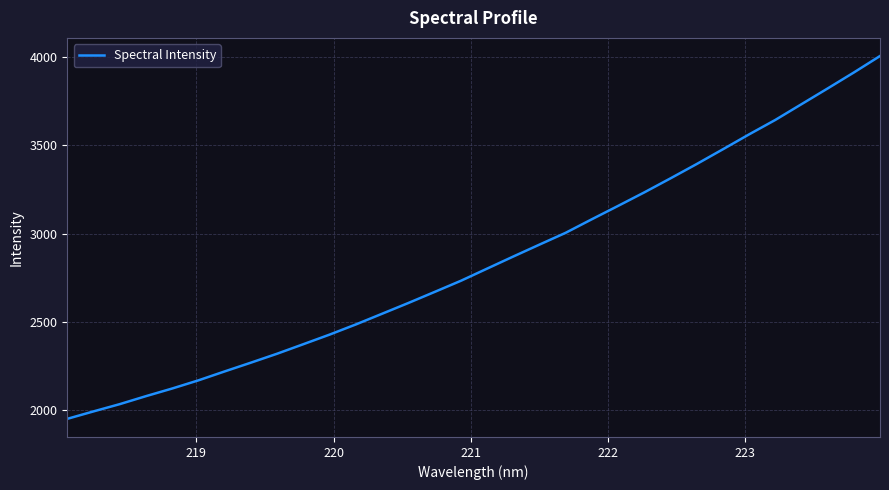

What is the minimum value shown in the chart?

1951.9